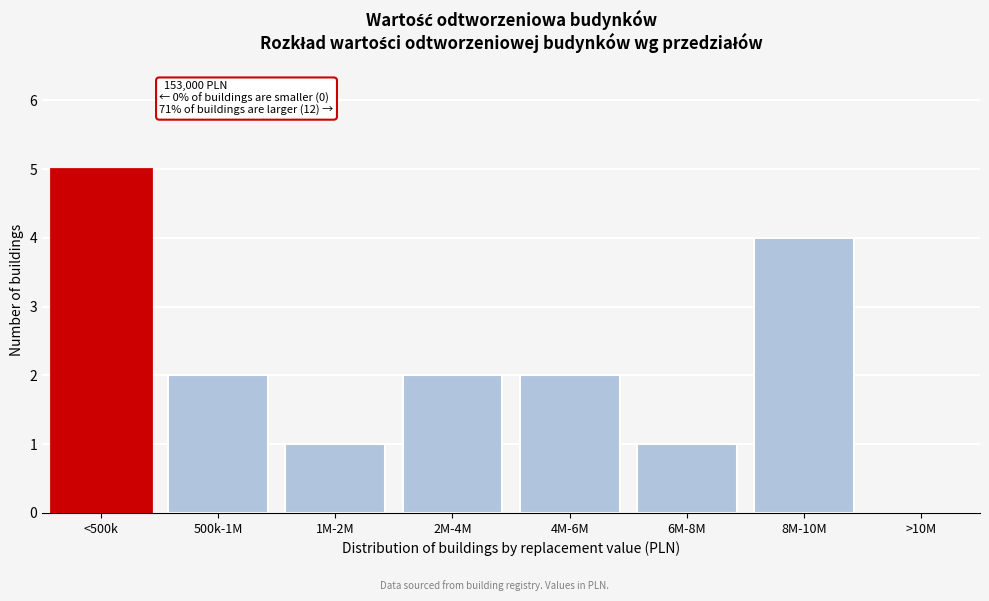

Reading left to right, what are all the values shown in this chart?

<500k=5	500k-1M=2	1M-2M=1	2M-4M=2	4M-6M=2	6M-8M=1	8M-10M=4	>10M=0